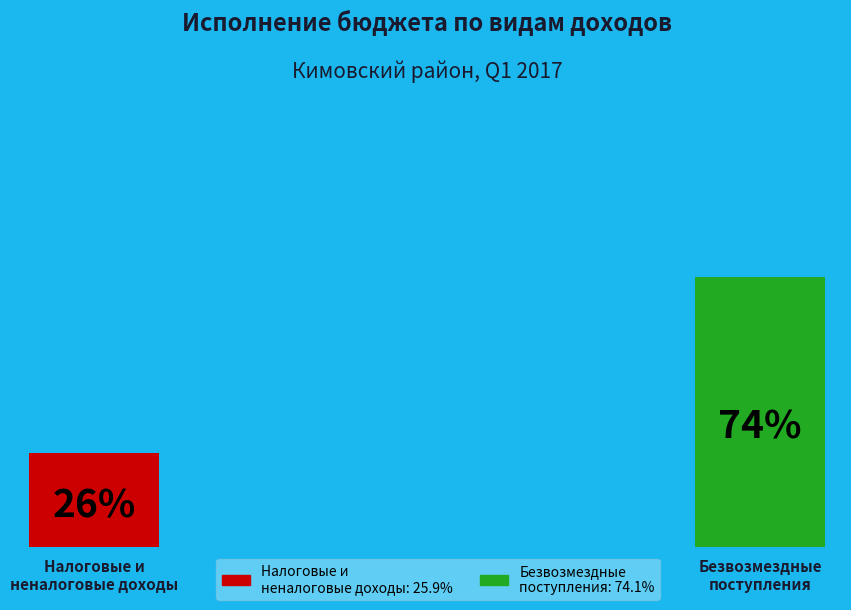

What is the ratio of the value at БЕЗВОЗМЕЗДНЫЕ ПОСТУПЛЕНИЯ to the value at НАЛОГОВЫЕ И НЕНАЛОГОВЫЕ ДОХОДЫ?

2.9